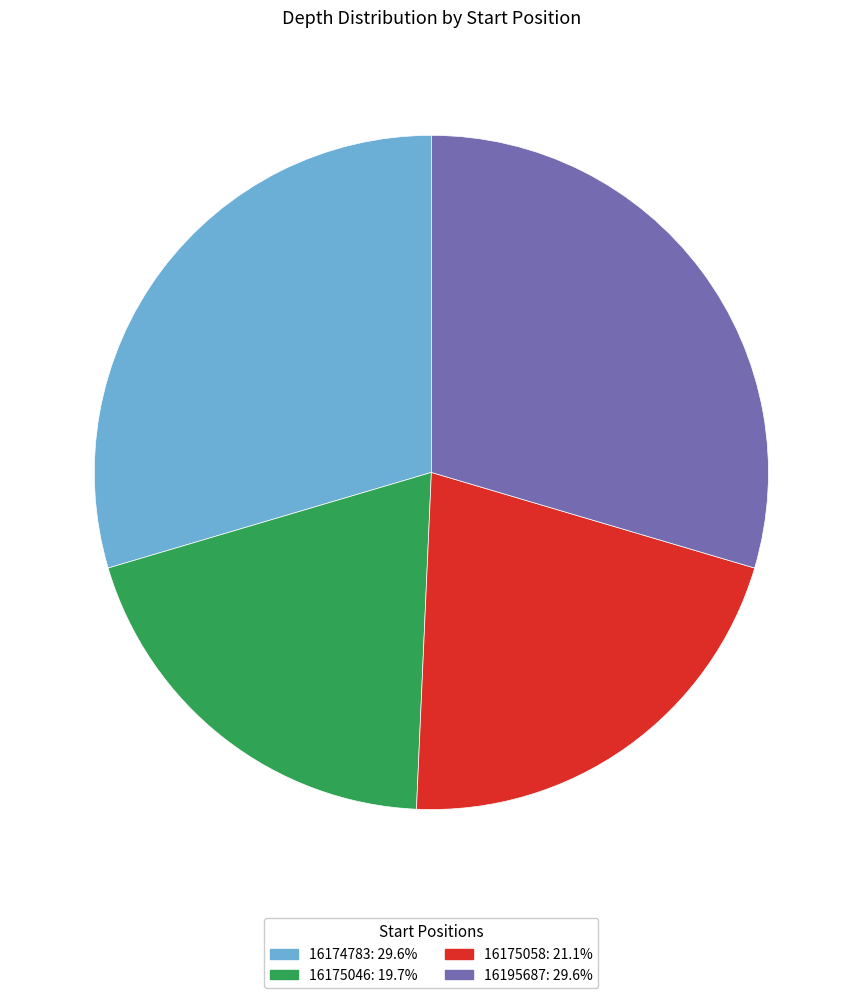

How many segments does this pie chart have?

4